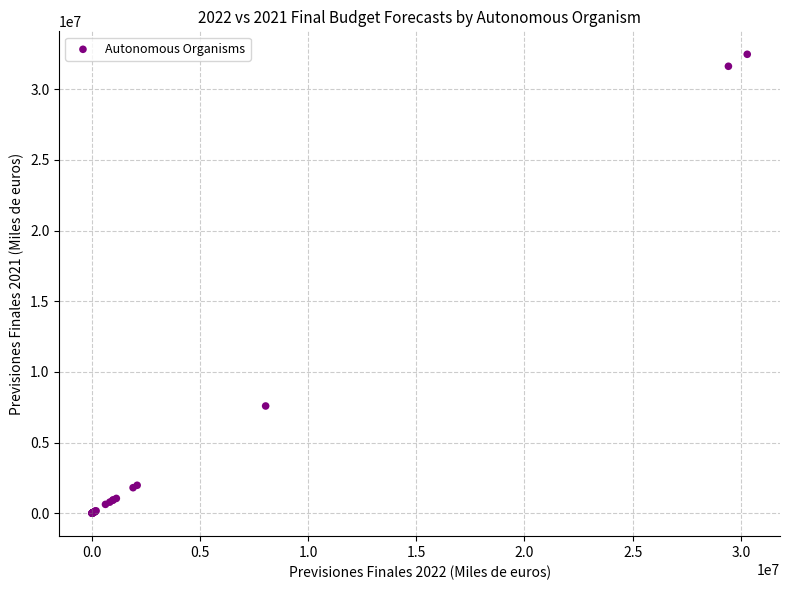

What Y value in the scatter plot is closest to 16243749?

7594507